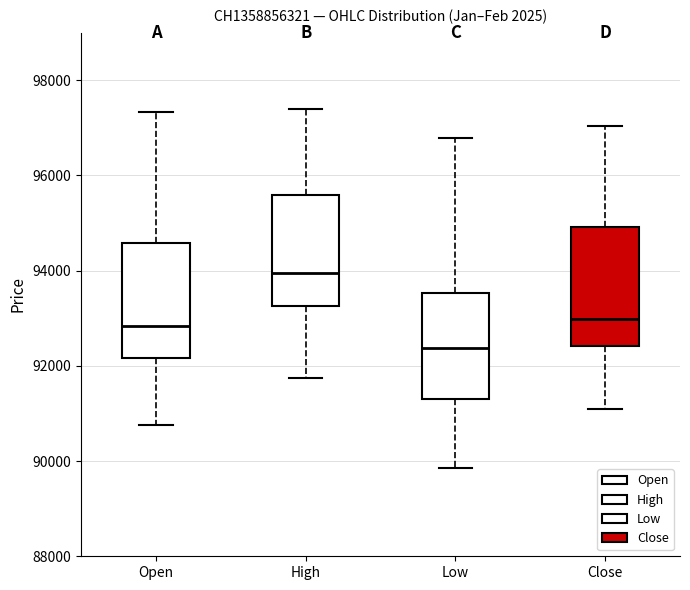

Reading left to right, transcribe this box plot: for each box, give where its median line is, the range the box spans, and where its two whiskers end, as read against the y-axis. The values are not printed on the chart, so give them approximately, as read against the axis.

Open: median 92800, box 92200 to 94600, whiskers 90800 to 97400
High: median 94000, box 93200 to 95600, whiskers 91800 to 97400
Low: median 92400, box 91400 to 93600, whiskers 89800 to 96800
Close: median 93000, box 92400 to 95000, whiskers 91000 to 97000